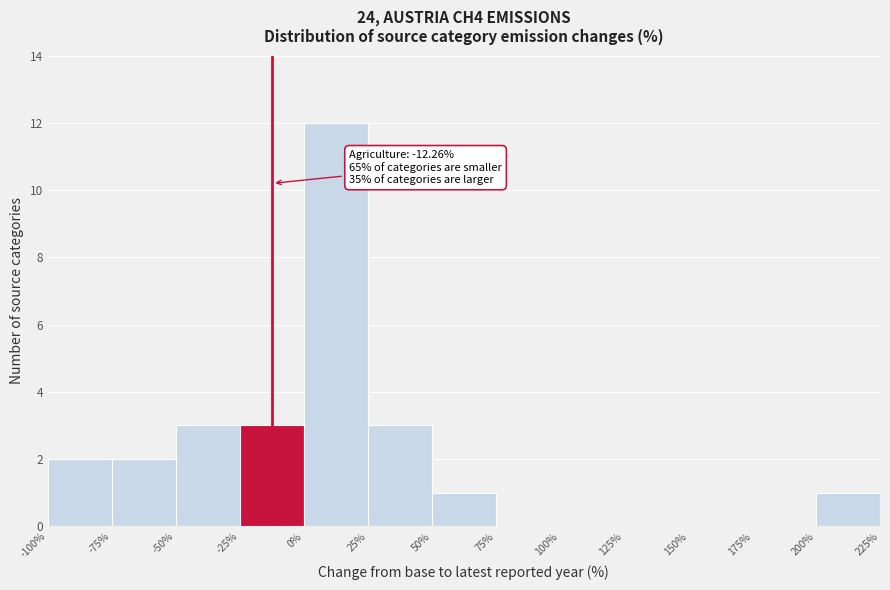

Over which range of the x-axis is the bar tallest?

0% to 25%